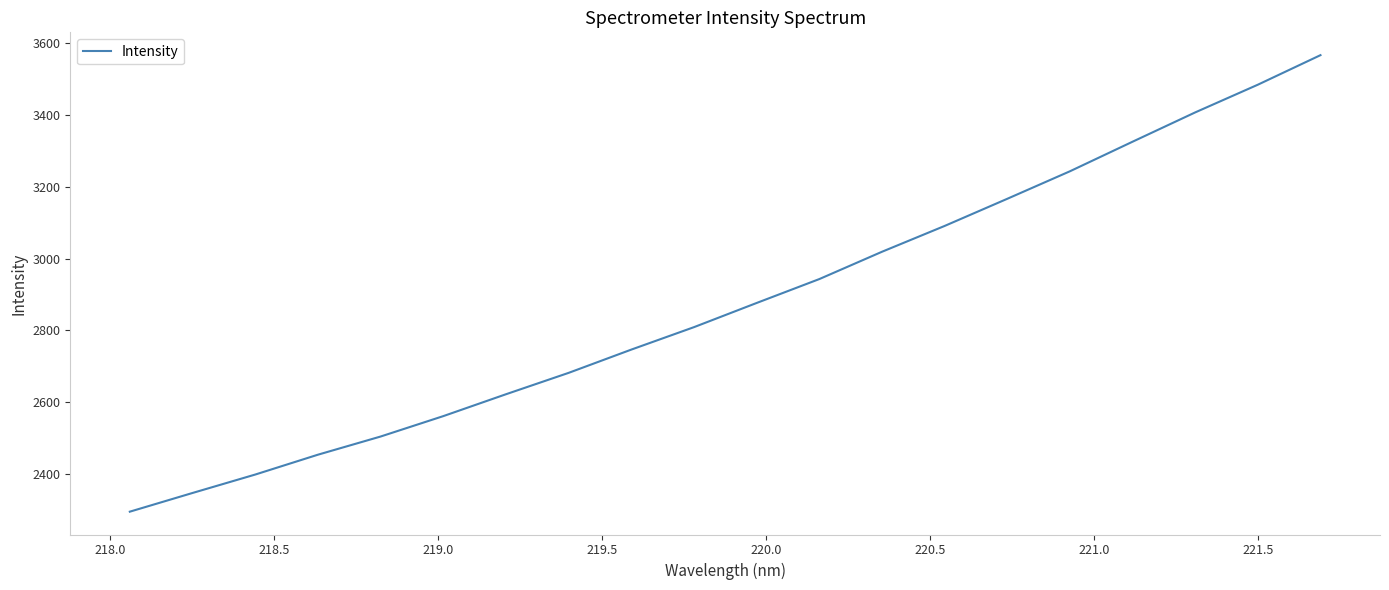

What is the difference between the maximum and minimum values?

1269.6